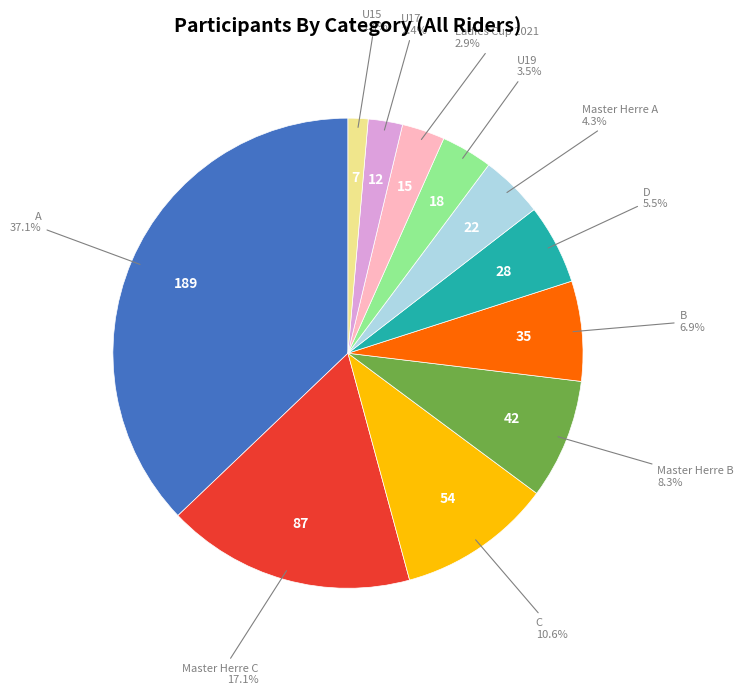

Is there any slice that represents more than half of the pie?

No